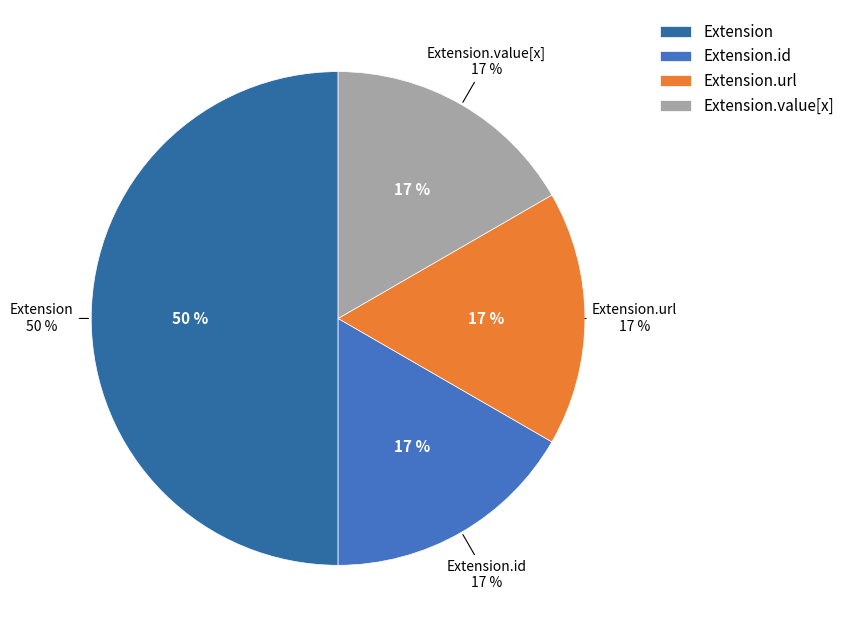

The Extension.extension slice represents 0% of the pie. True or false?

True